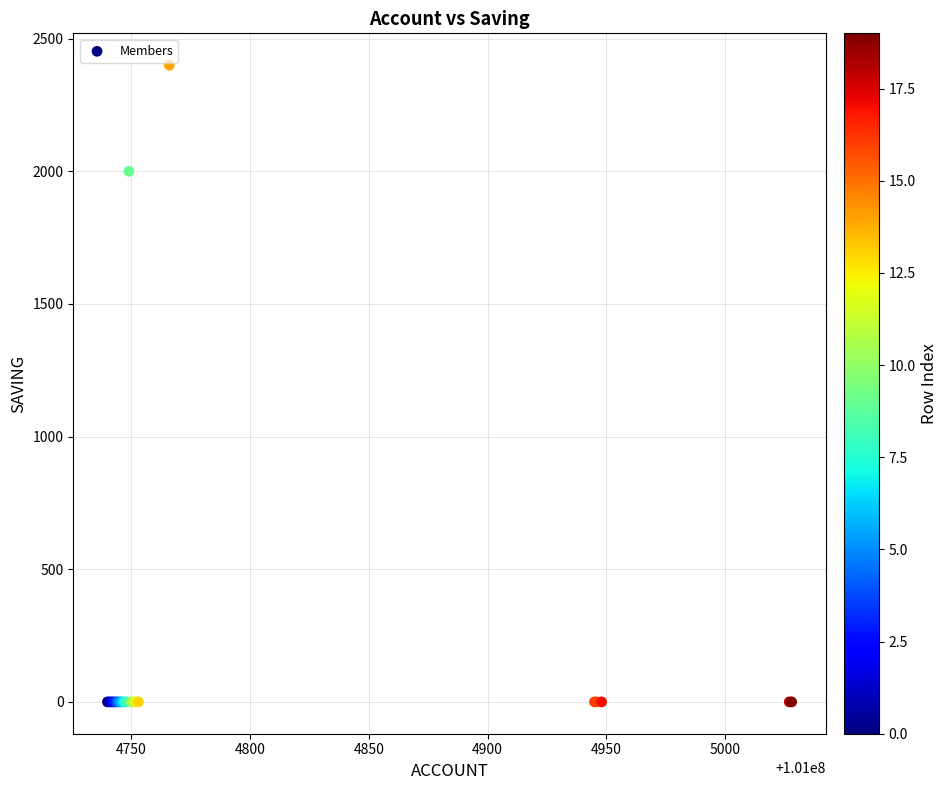

What Y value in the scatter plot is closest to 1200?

2000